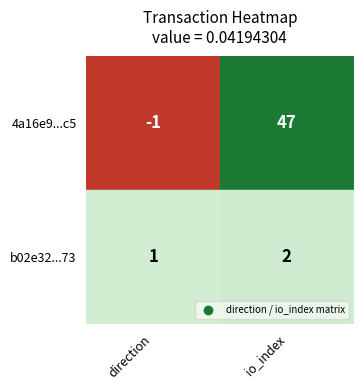

Which series has the largest range (max minus min)?

4a16e9946bf15c5f5e4d69bbbb107297f4776c5